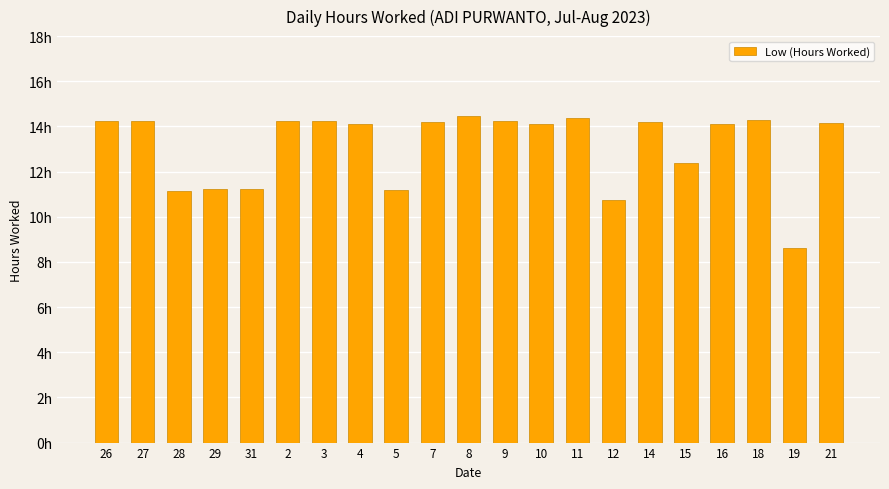

What is the label of the 19th bar from the right?

28